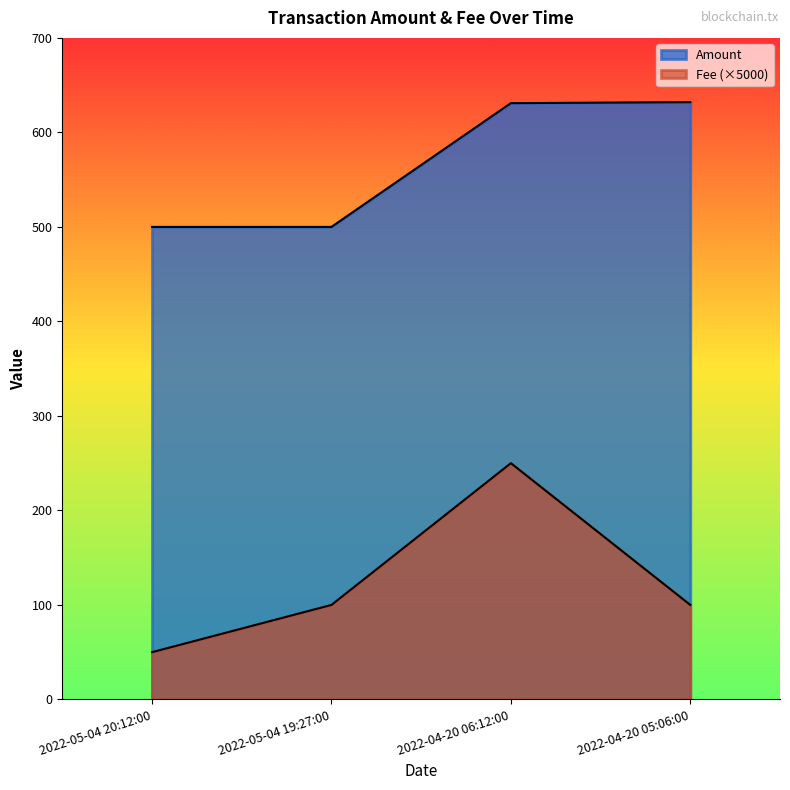

Is it true that Amount equals 710.0 at 2022-05-04 20:12:00?

False